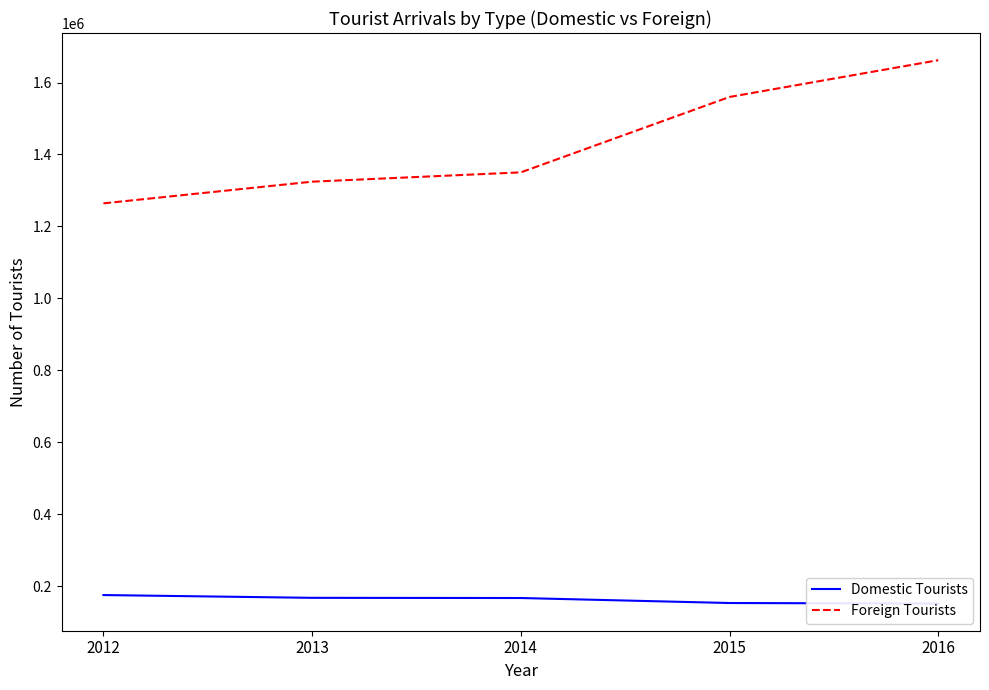

At which category is the sum across all series the highest?

2016